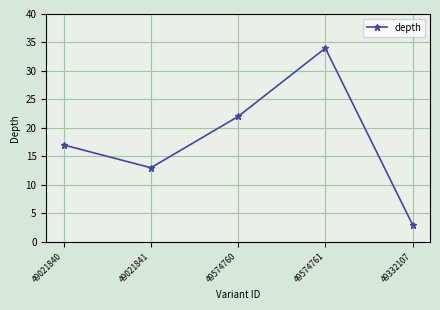

Read the value at 49574760, to the nearest 10.

20